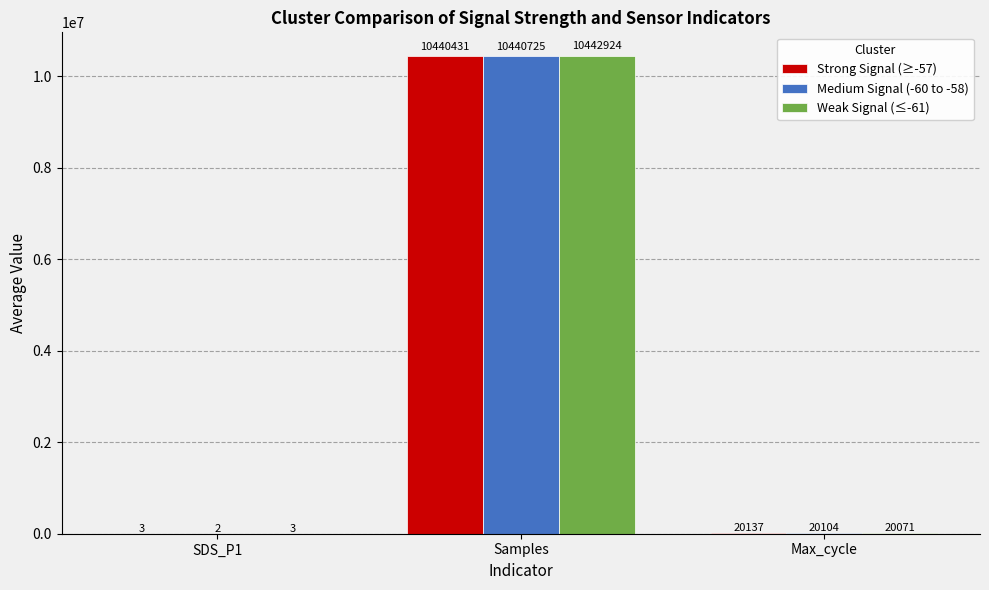

Which series has the largest total across all categories?

Weak Signal (≤-61)